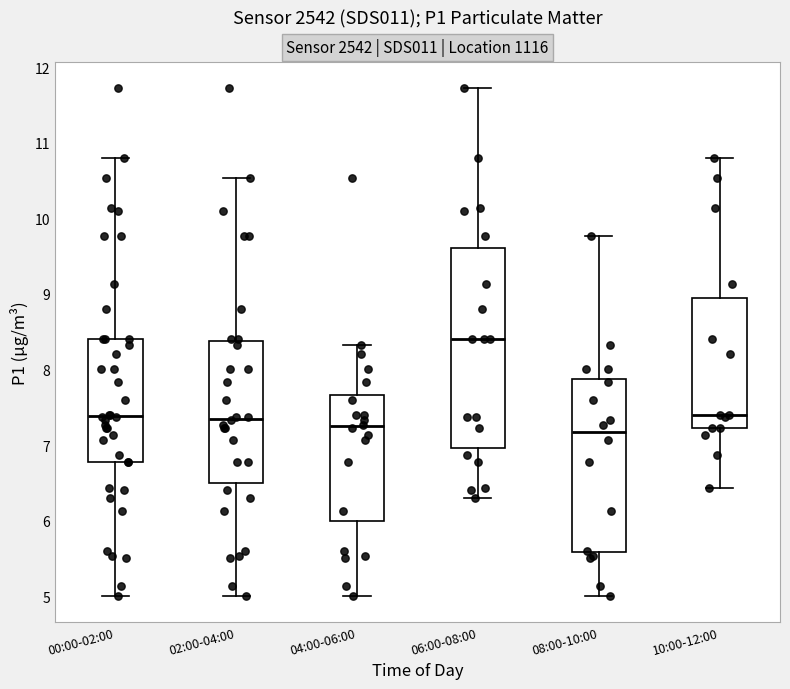

Comparing the boxes themselves (not the whiskers), which one is the tallest?

06:00-08:00